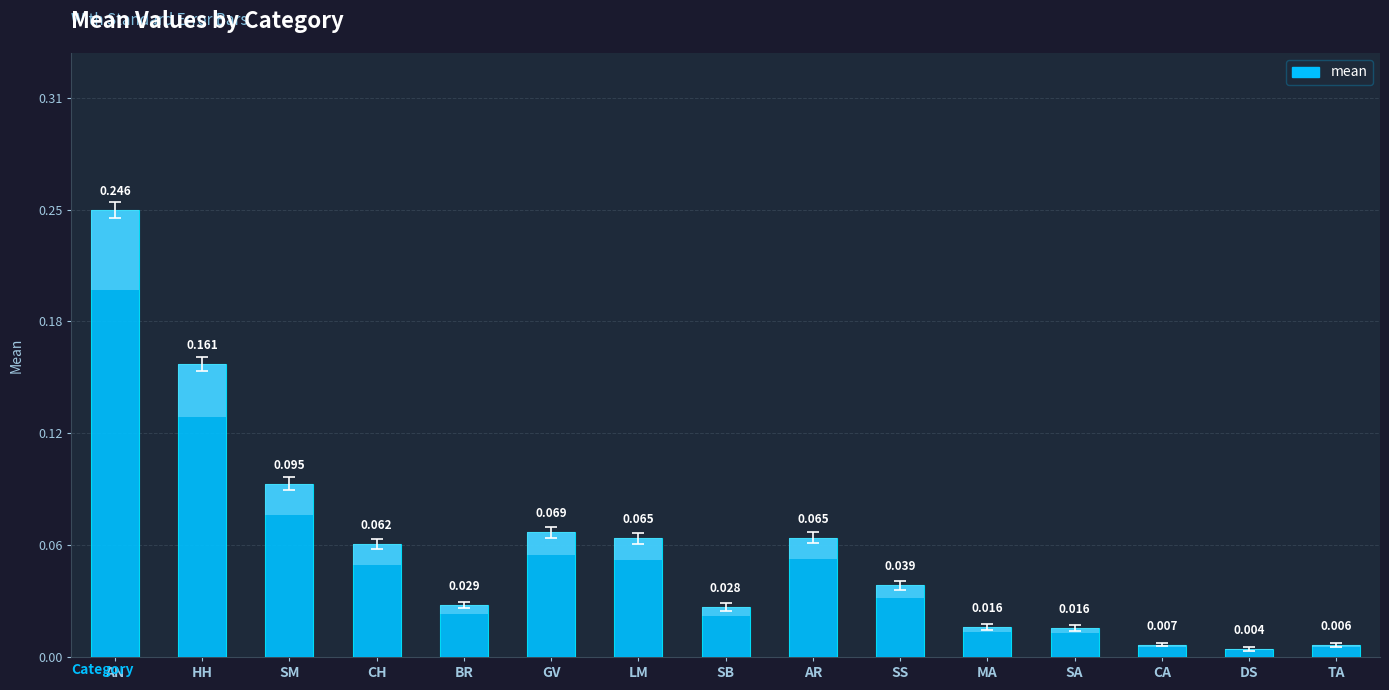

Reading left to right, list all the values displayed in this chart.

0.2	0.2	0.1	0.1	0.0	0.1	0.1	0.0	0.1	0.0	0.0	0.0	0.0	0.0	0.0